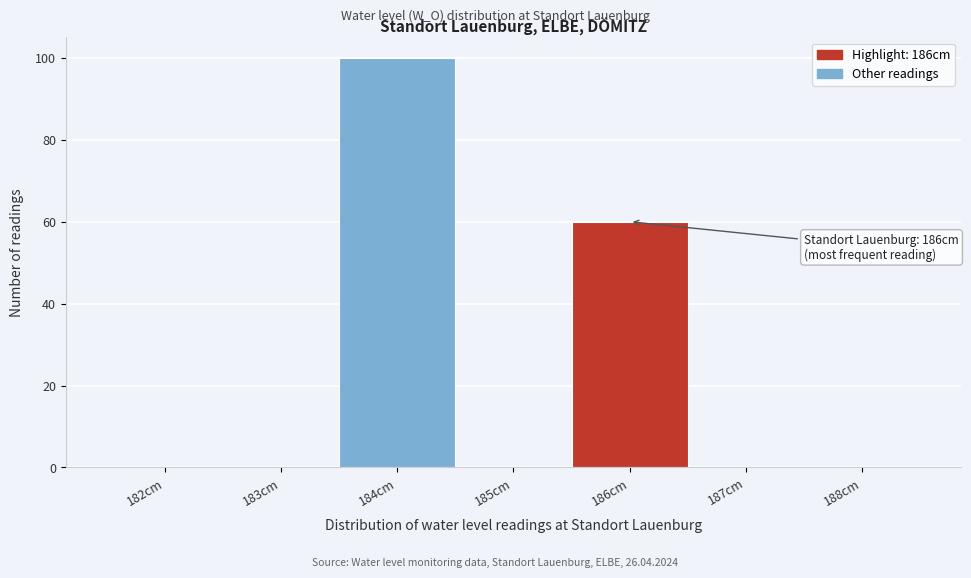

Reading left to right, list all the values displayed in this chart.

182cm=0	183cm=0	184cm=100	185cm=0	186cm=60	187cm=0	188cm=0